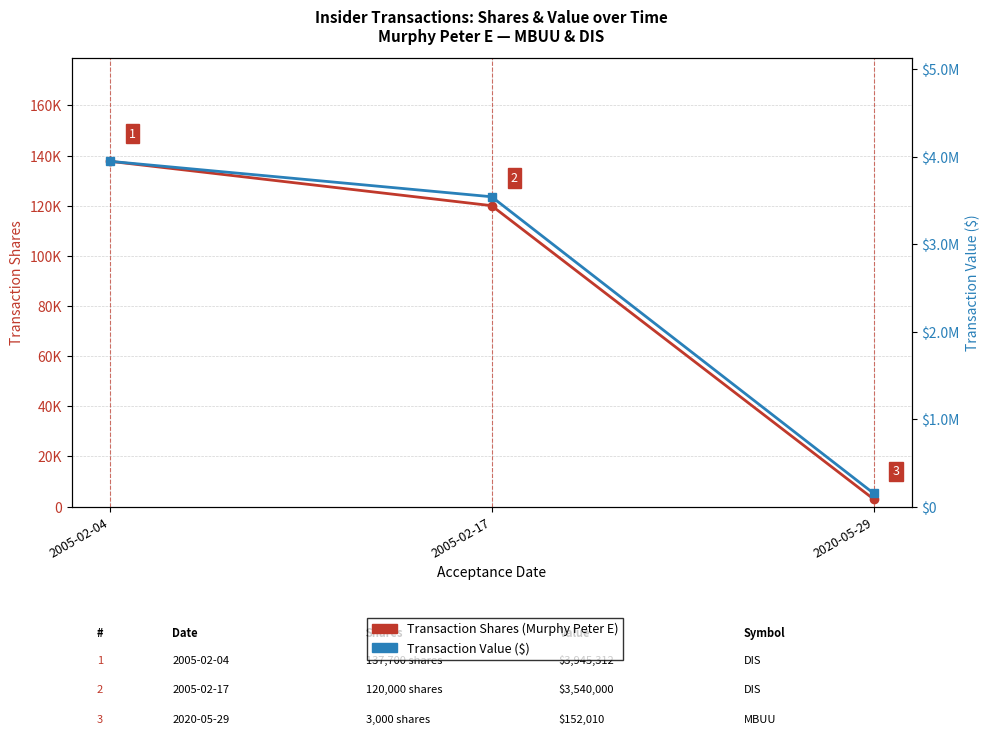

Reading left to right, transcribe all the data shown in this chart.

Transaction Shares: 137700	120000	3000
Transaction Value ($): 3945312	3540000	152010